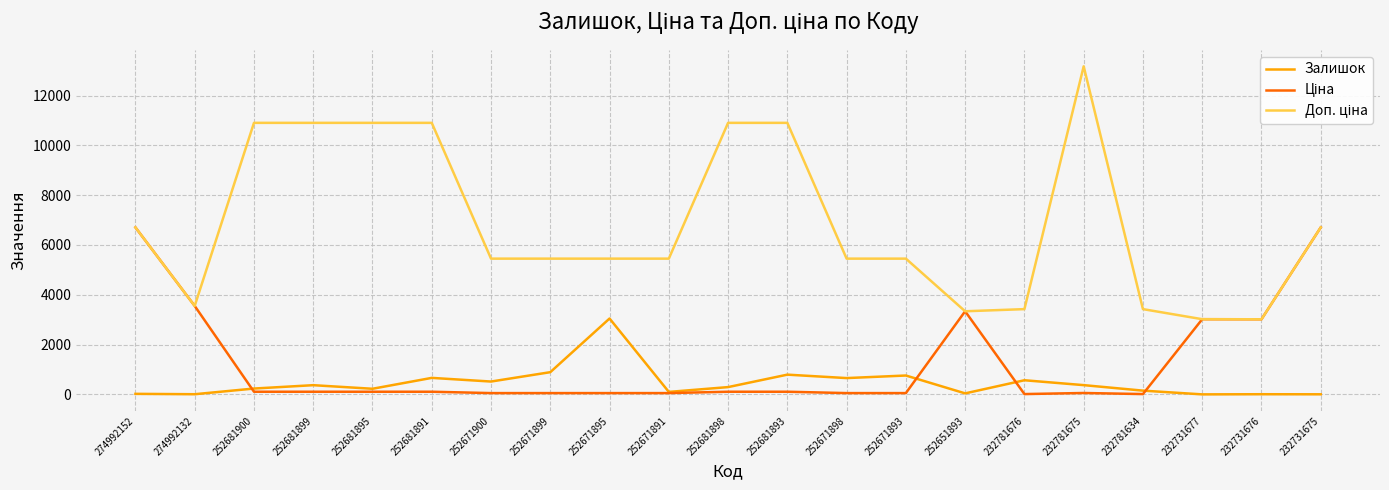

Is it true that Залишок equals 102.0 at 252671891?

True